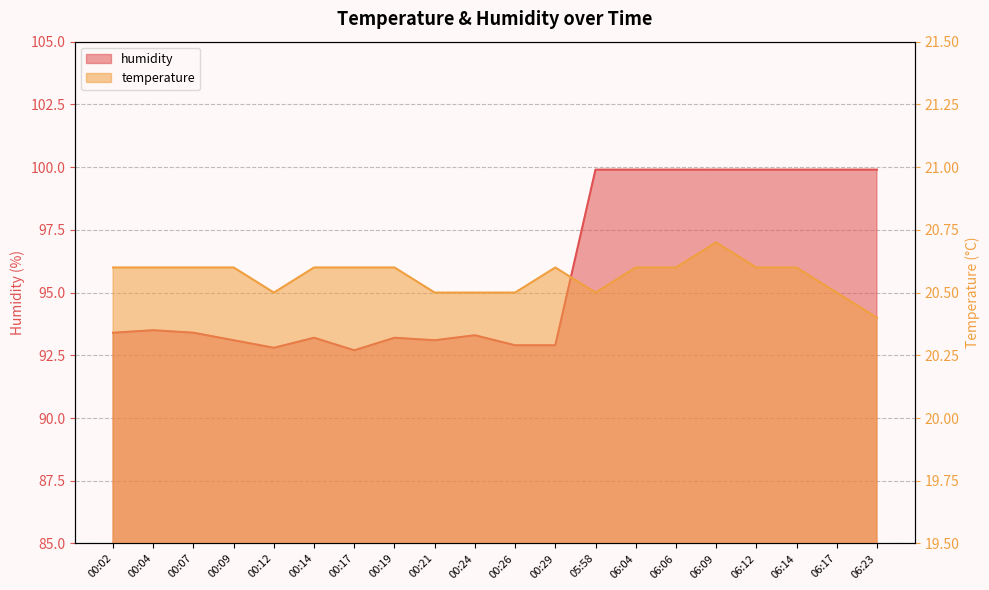

What is the label of the 1st point from the left?

00:02